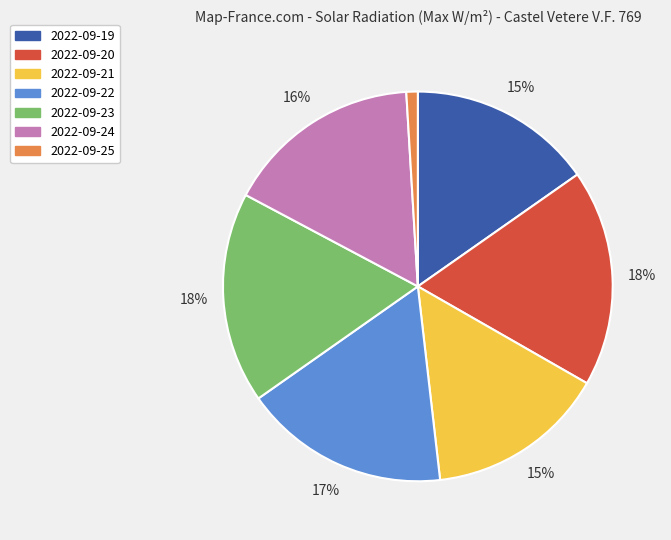

To the nearest percent, what percentage of the pie is 2022-09-22?

17%